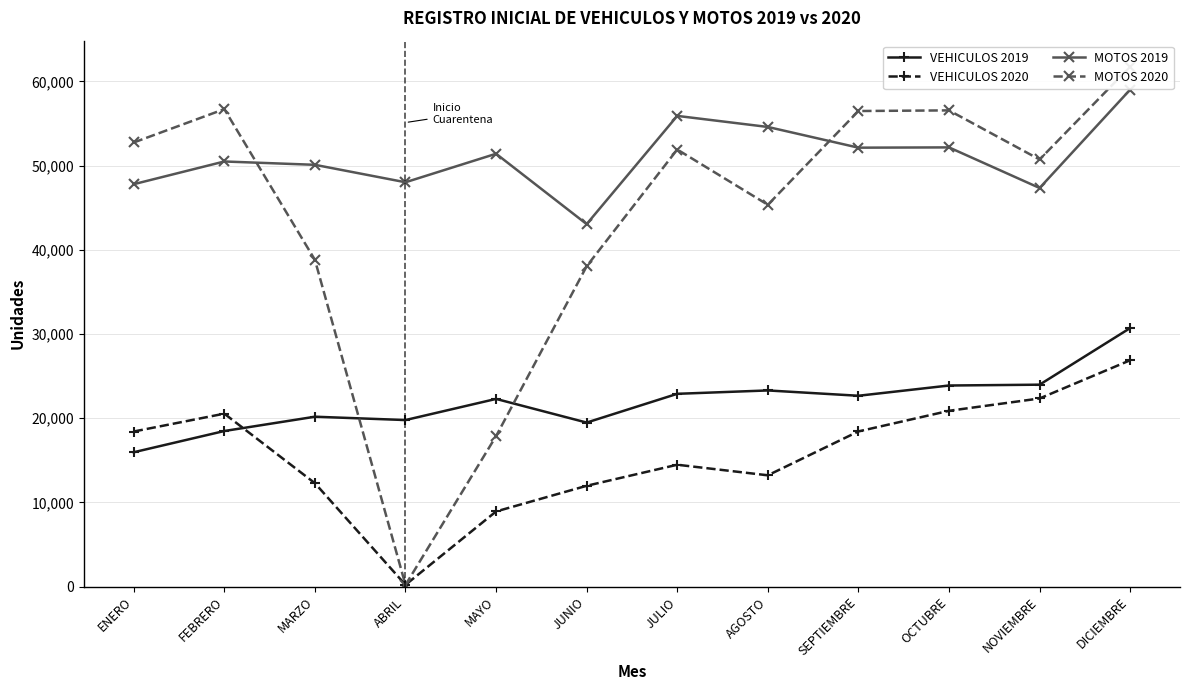

How many values in the VEHICULOS 2020 series exceed 18427?

5